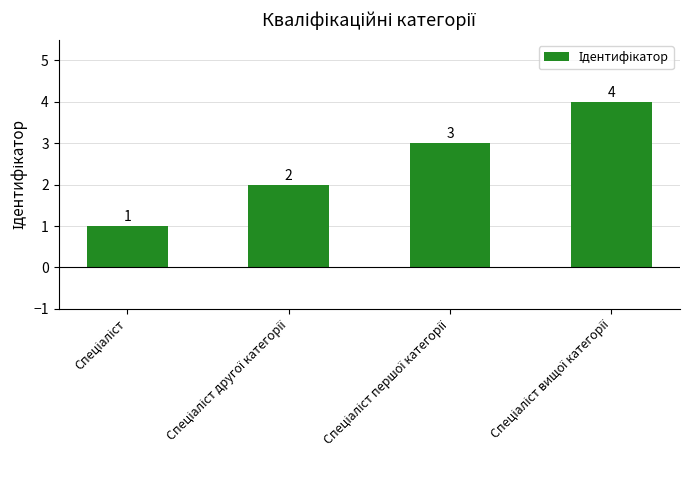

What is the difference between the maximum and minimum values?

3